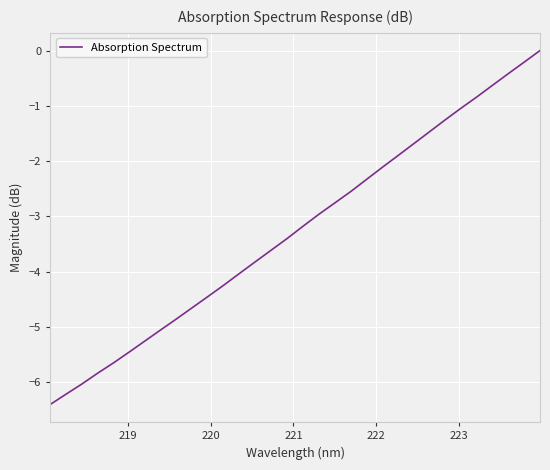

What is the average value?

-3.3